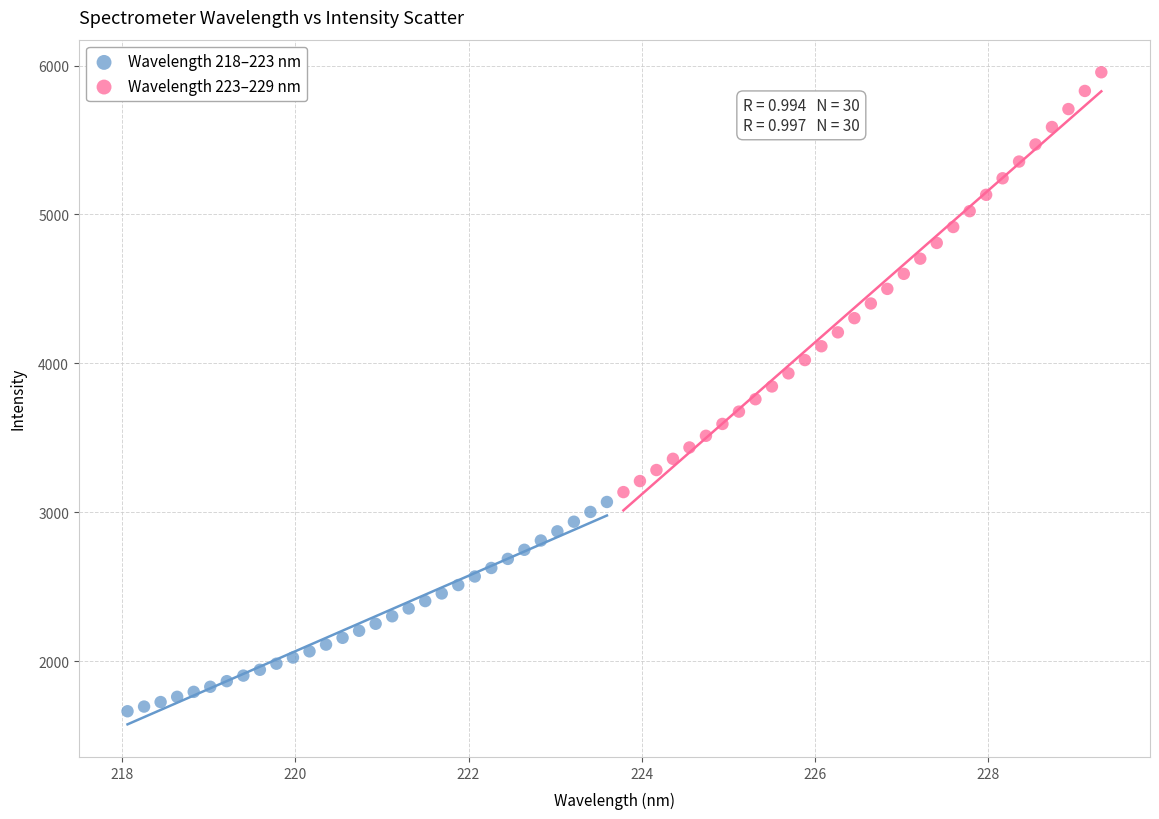

Which series reaches the maximum Y coordinate?

Wavelength 223–229 nm